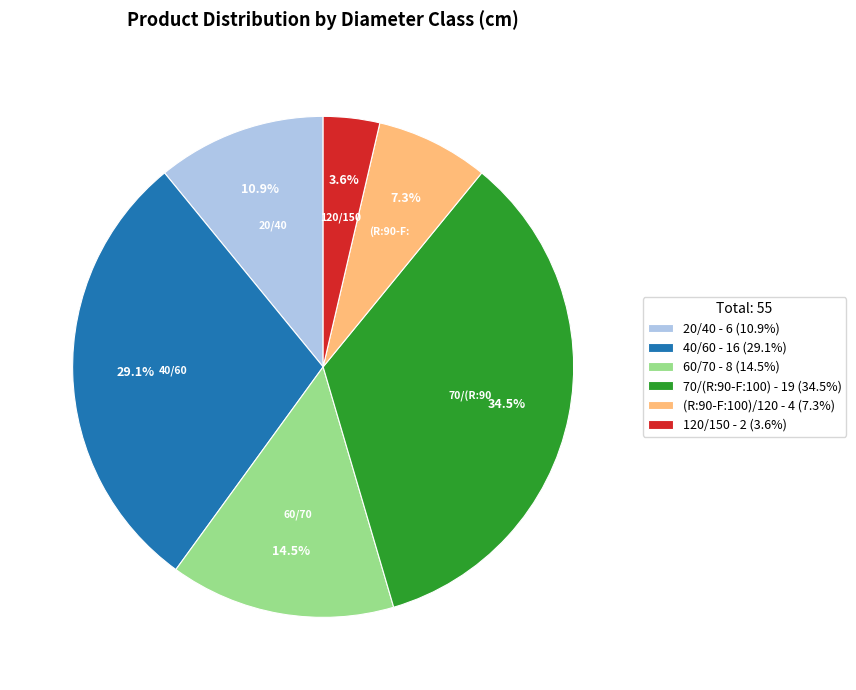

Is there any slice that represents more than half of the pie?

No